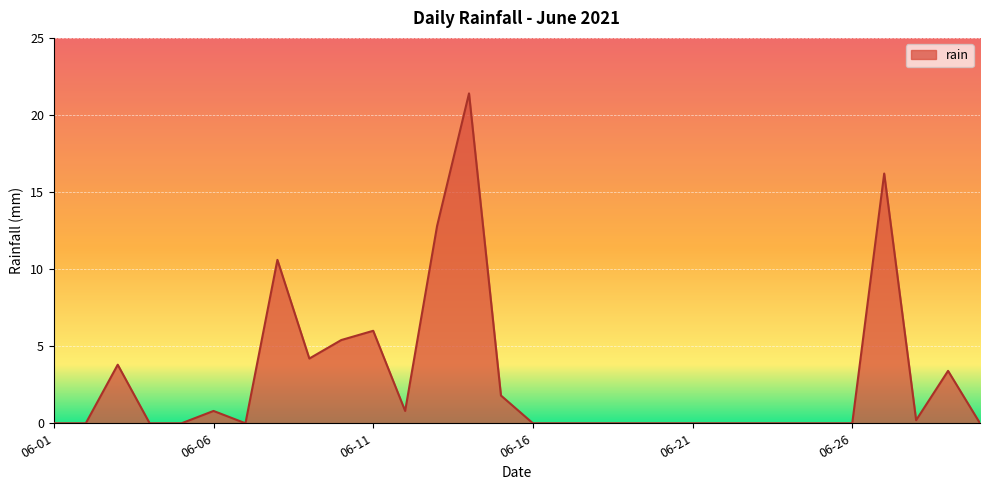

What is the sum of all values?

87.4